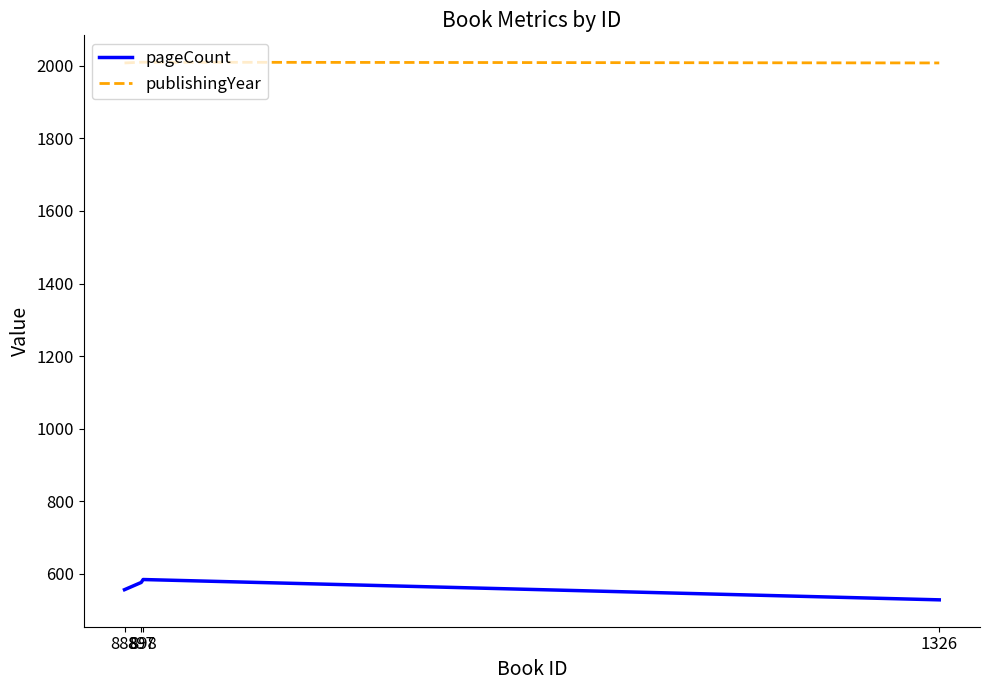

Is this an area chart (filled region under the line)?

No